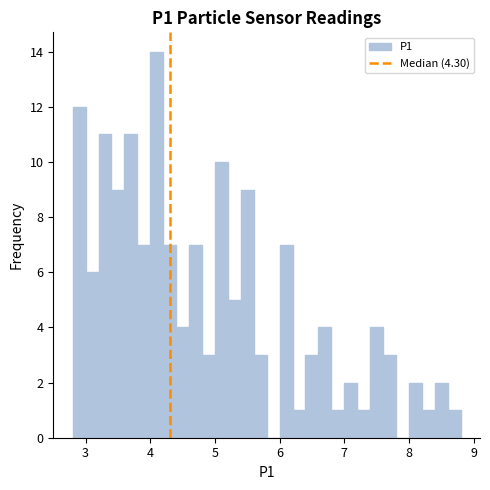

Read against the x-axis, roughly where is the centre of the tallest bar?

4.1